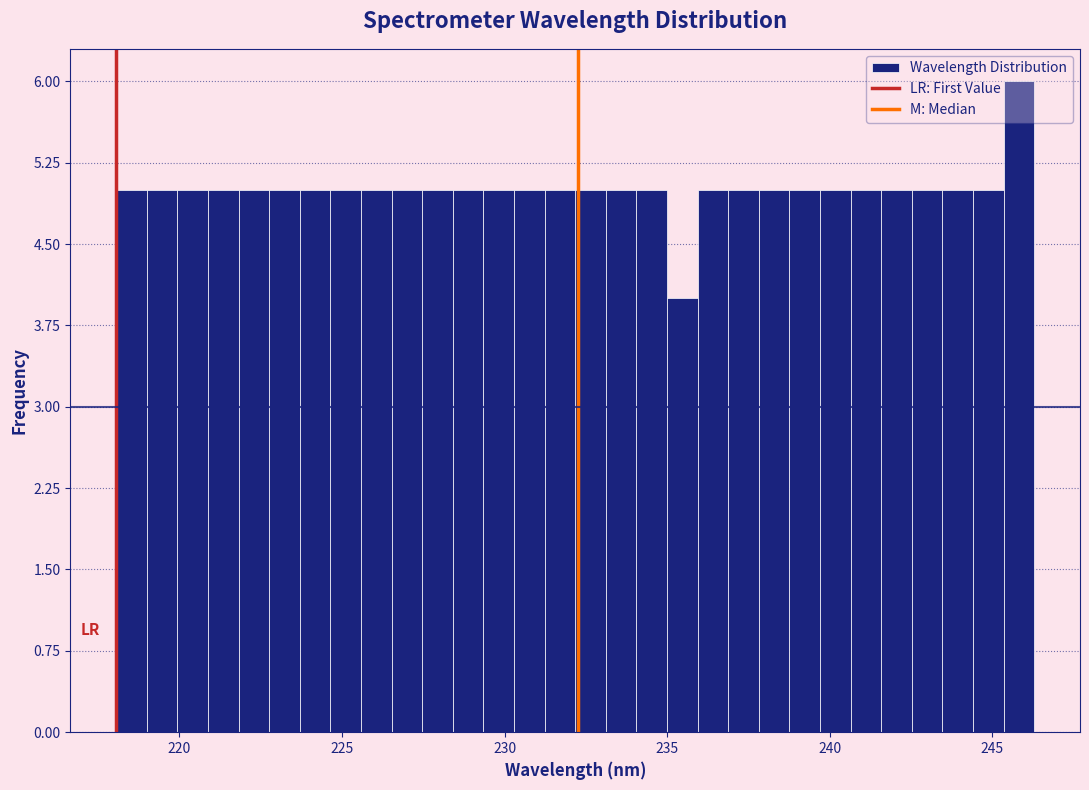

Read against the x-axis, roughly where is the centre of the tallest bar?

246.0